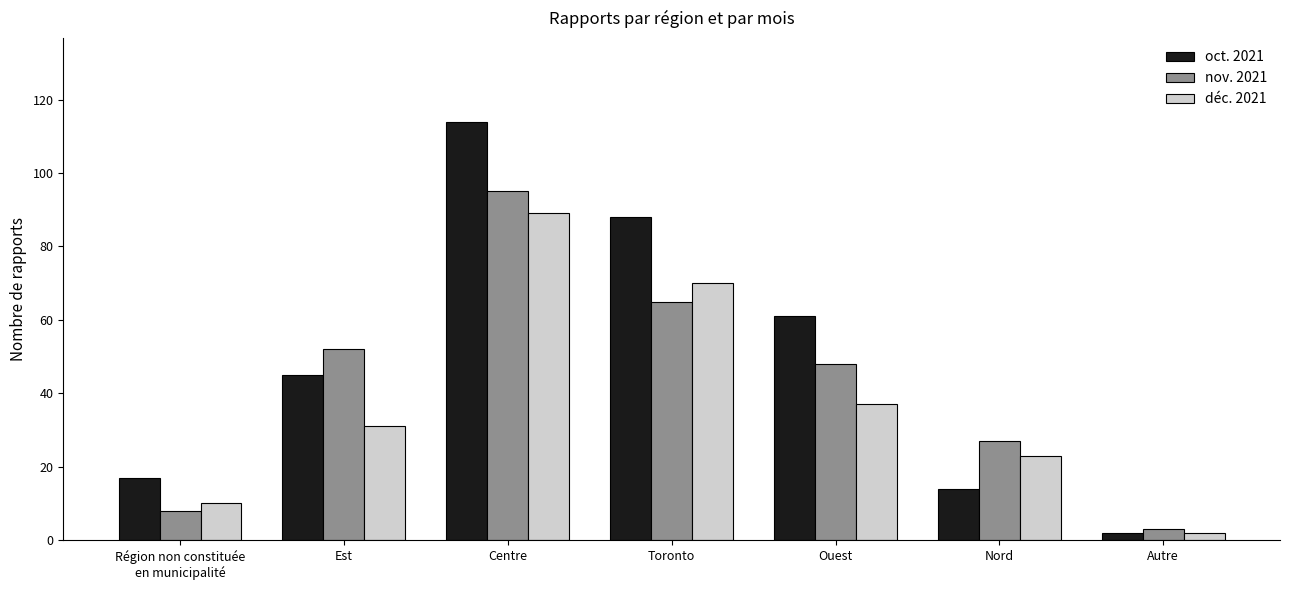

What is the difference between the maximum and minimum values in the nov. 2021 series?

92